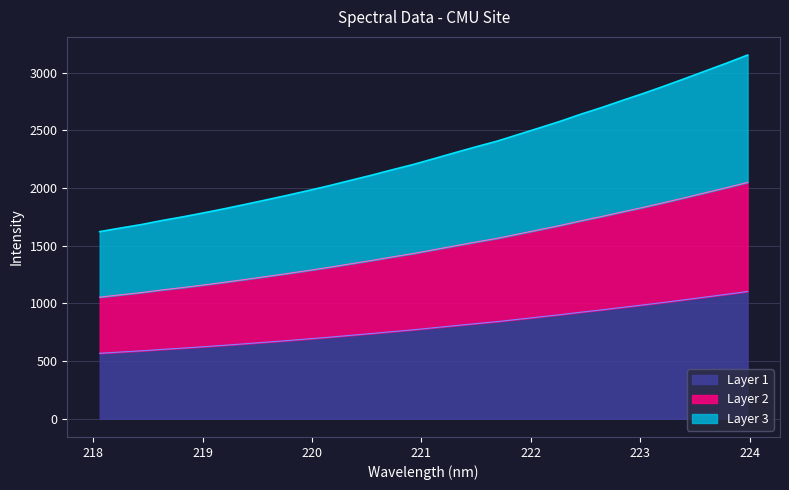

What is the difference between the second highest and second lowest values?

1429.0